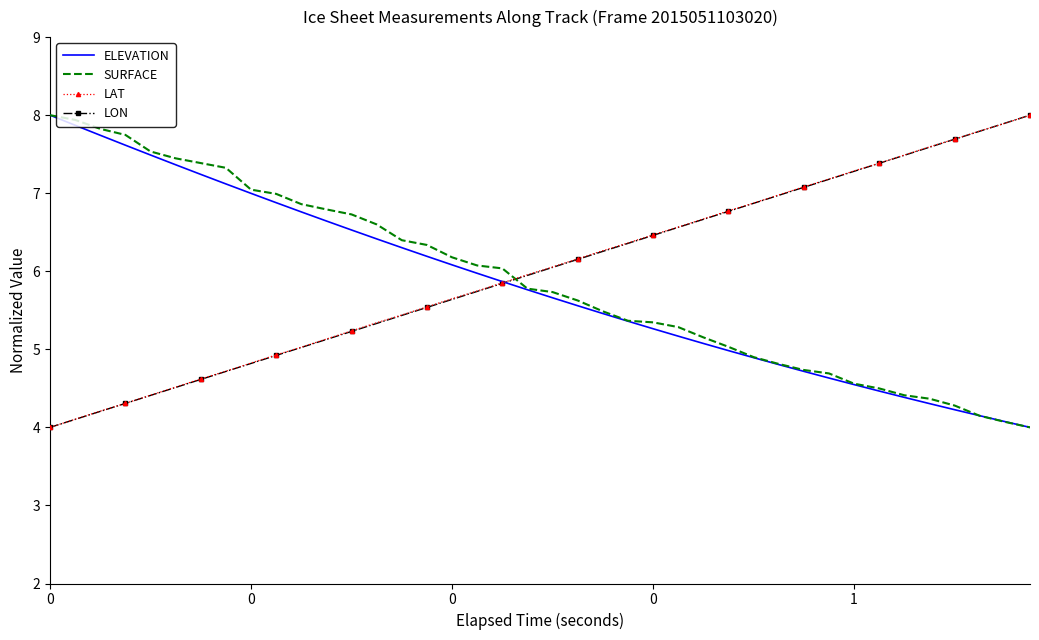

True or false: LAT and SURFACE intersect in this chart.

True